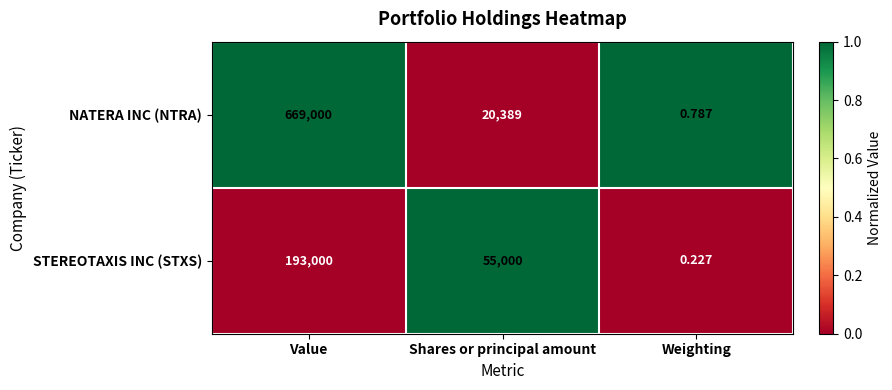

What is the spread (max minus min) of values at Shares or principal amount?

34611.0